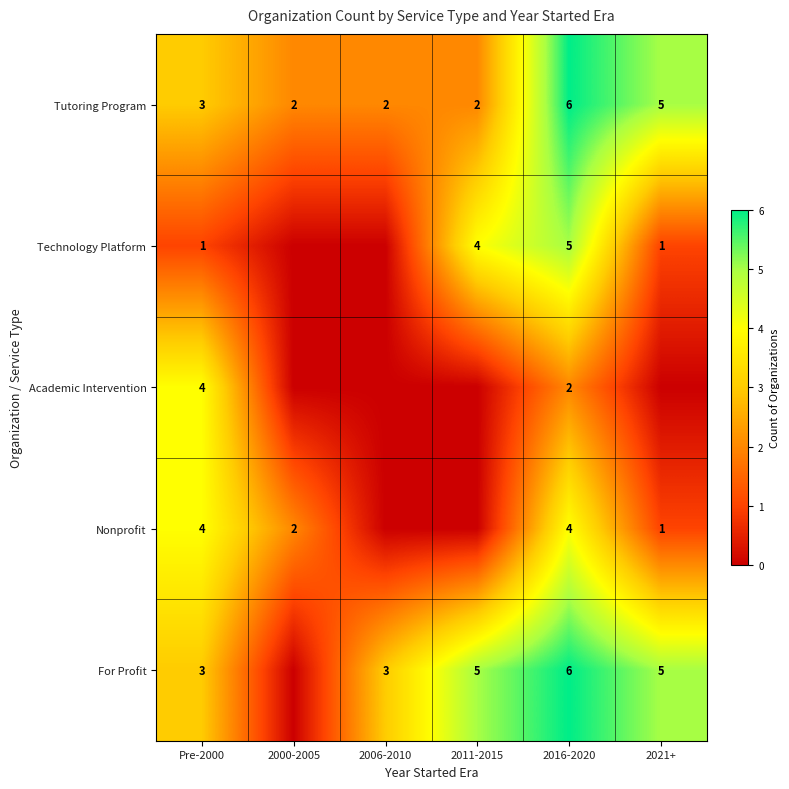

At which label does Tutoring Program reach its peak?

2016-2020